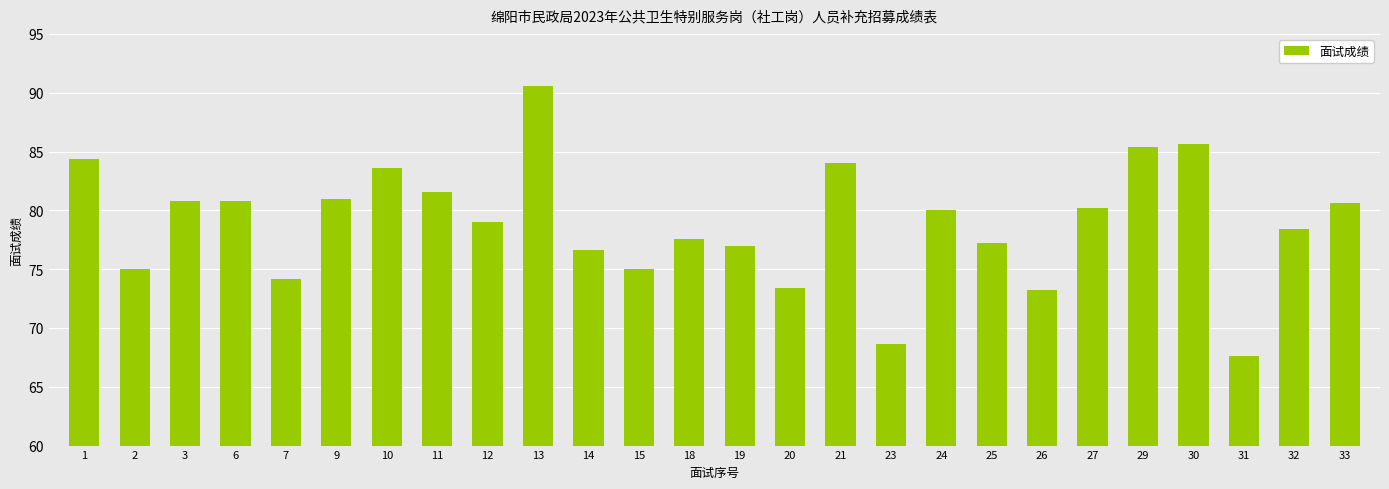

Reading left to right, transcribe all the data shown in this chart.

1=84.4	2=75.0	3=80.8	6=80.8	7=74.2	9=81.0	10=83.6	11=81.6	12=79.0	13=90.6	14=76.6	15=75.0	18=77.6	19=77.0	20=73.4	21=84.0	23=68.6	24=80.0	25=77.2	26=73.2	27=80.2	29=85.4	30=85.6	31=67.6	32=78.4	33=80.6